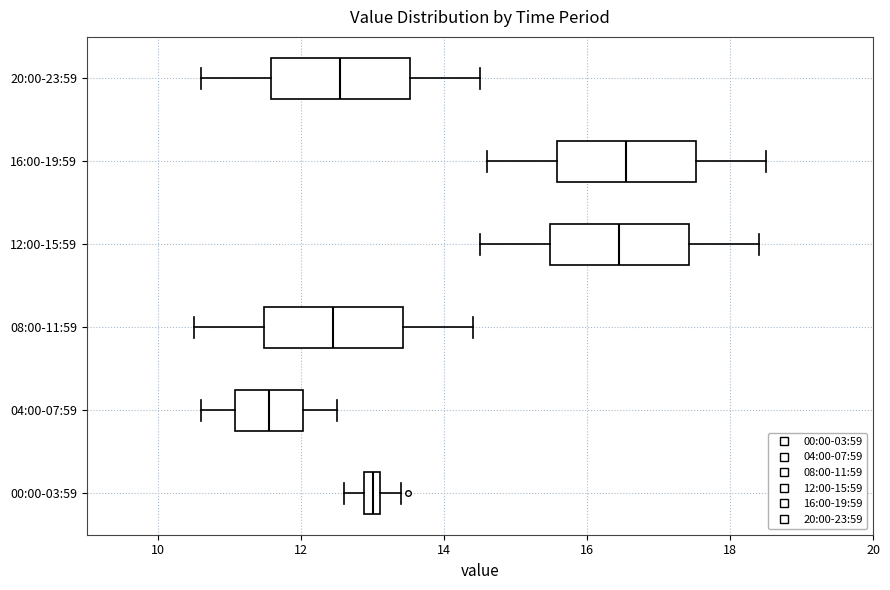

Where is the left edge of the box for 08:00-11:59 on the x-axis? The values are not printed on the chart, so give them approximately, as read against the axis.

11.4